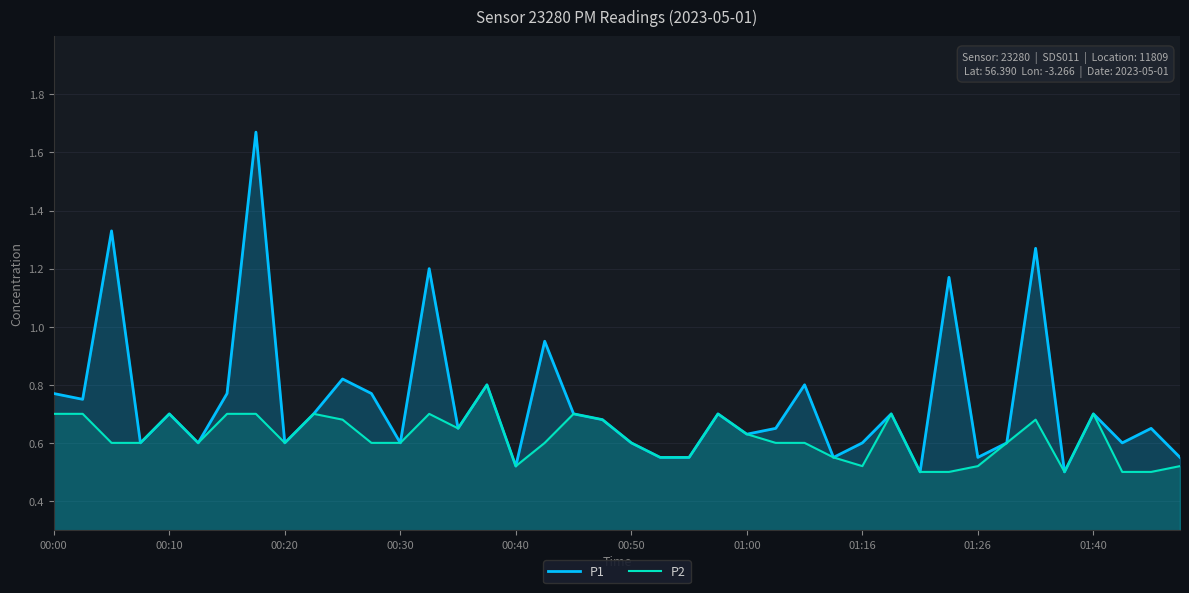

What is the minimum value for P2?

0.5